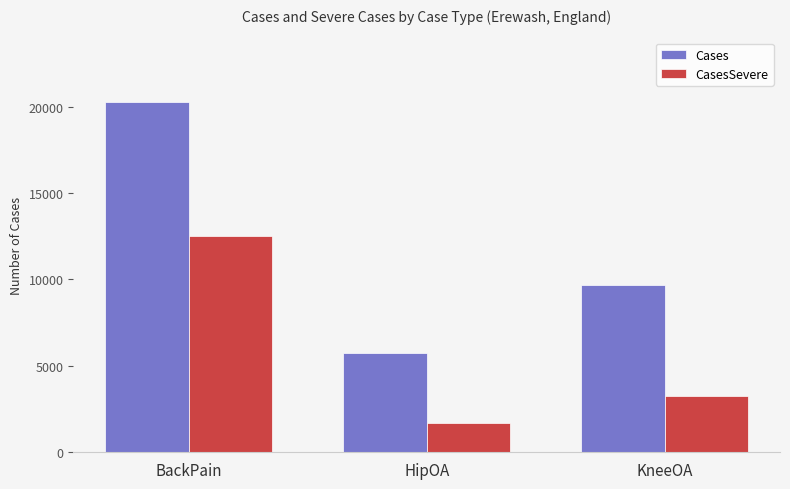

Where does the CasesSevere series first go above 3229?

BackPain